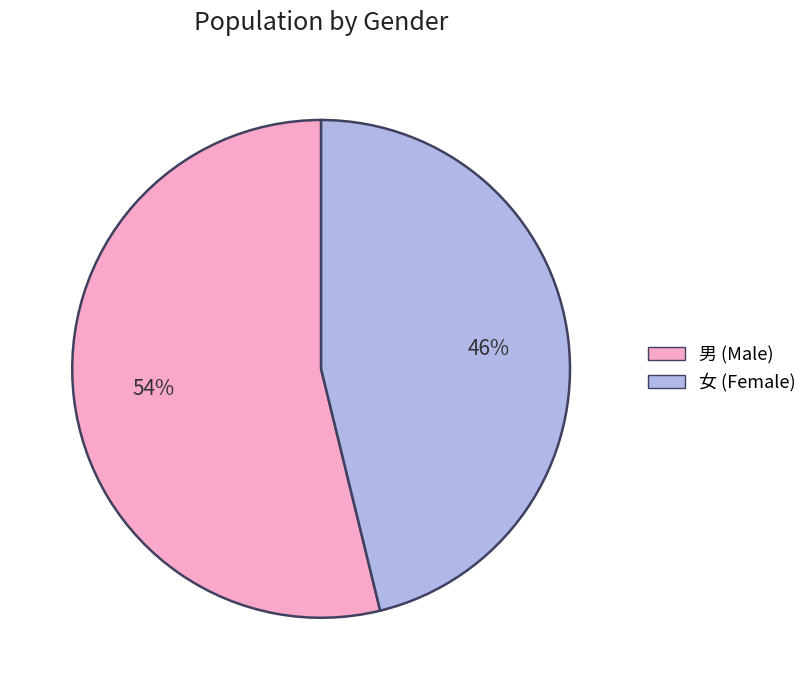

Is there any slice that represents more than half of the pie?

Yes